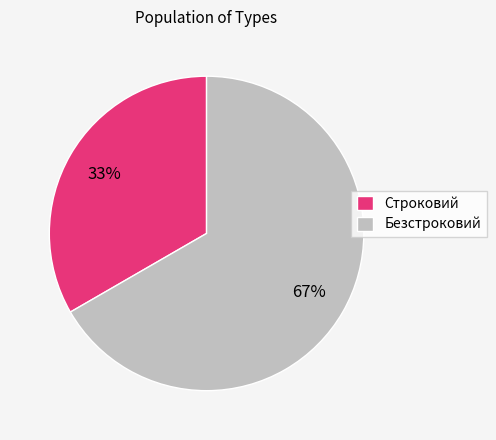

What is the smallest slice in the pie chart?

Строковий